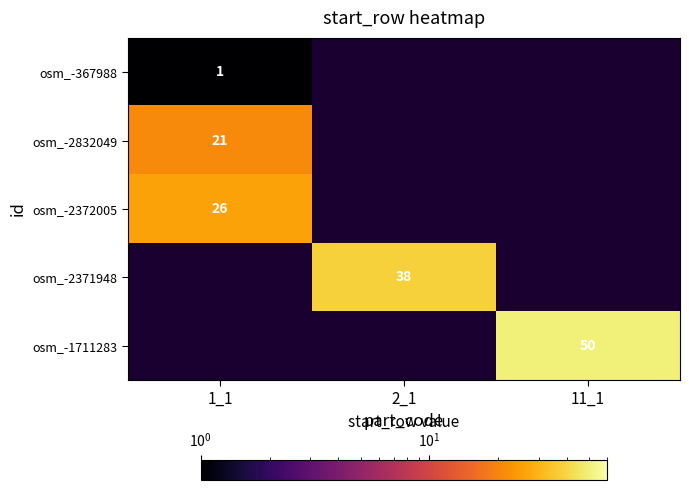

The osm_-2832049 series shows 34 at 1_1. True or false?

False